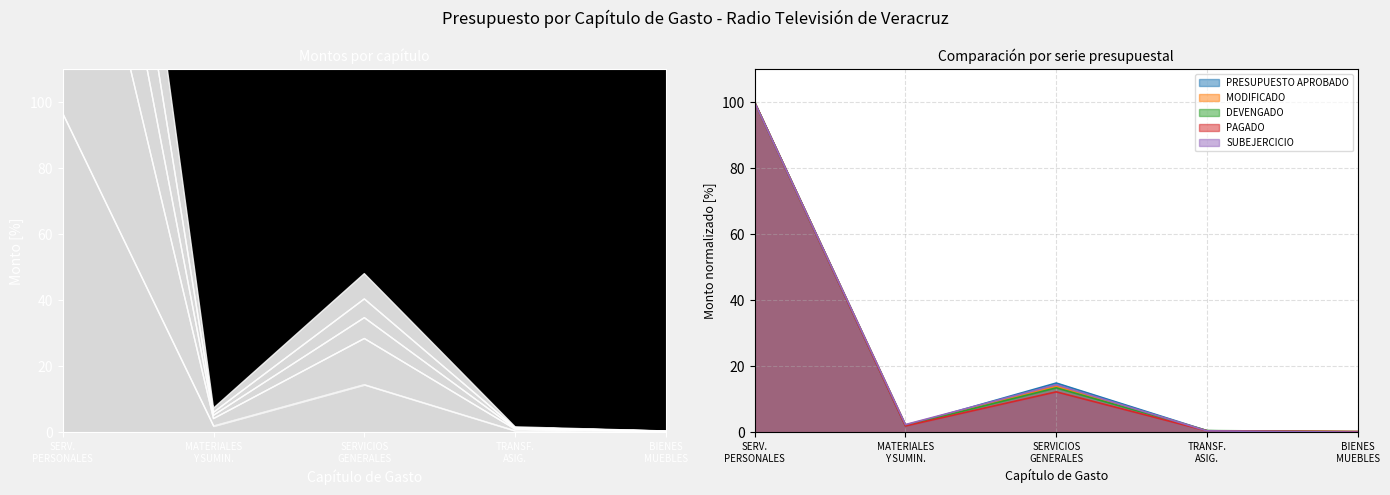

The PRESUPUESTO APROBADO series shows 67.8 at BIENES MUEBLES. True or false?

False